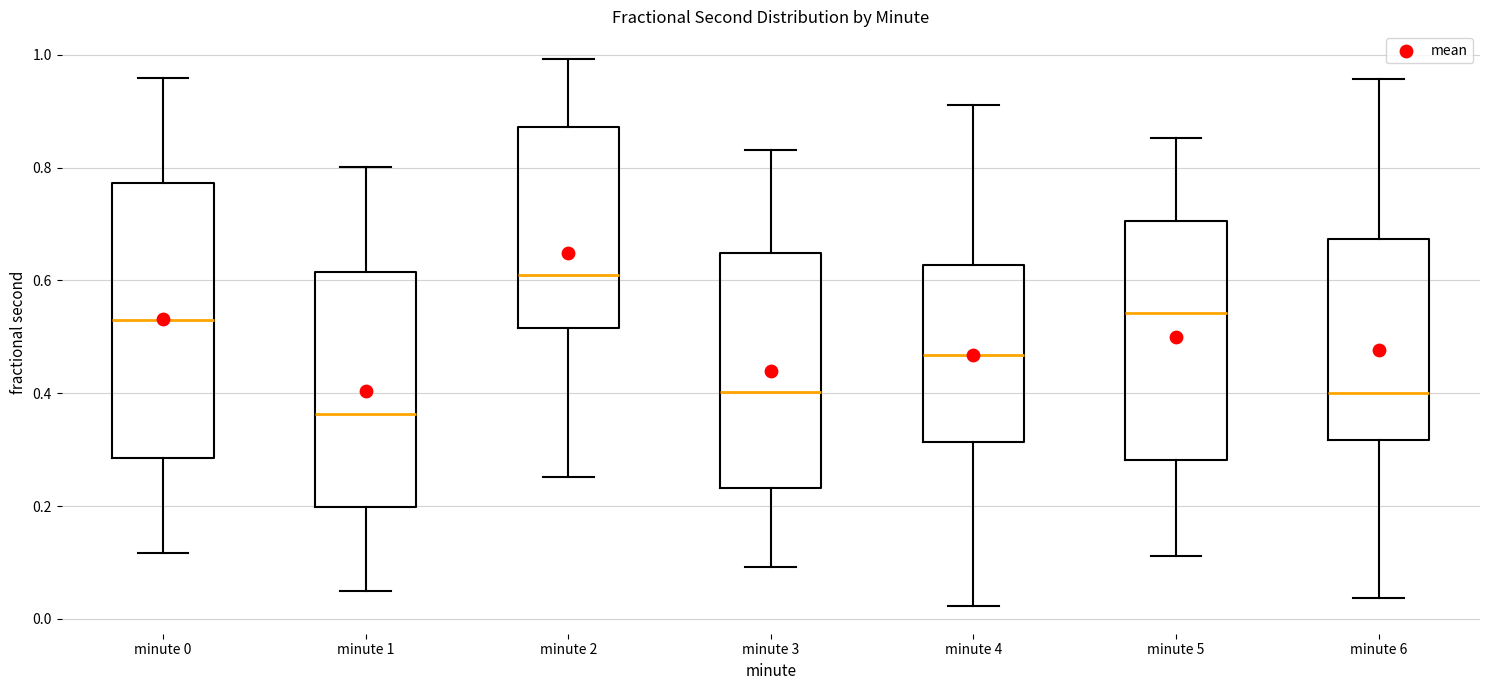

Where does the median line of the box for minute 2 sit on the y-axis? The values are not printed on the chart, so give them approximately, as read against the axis.

0.60